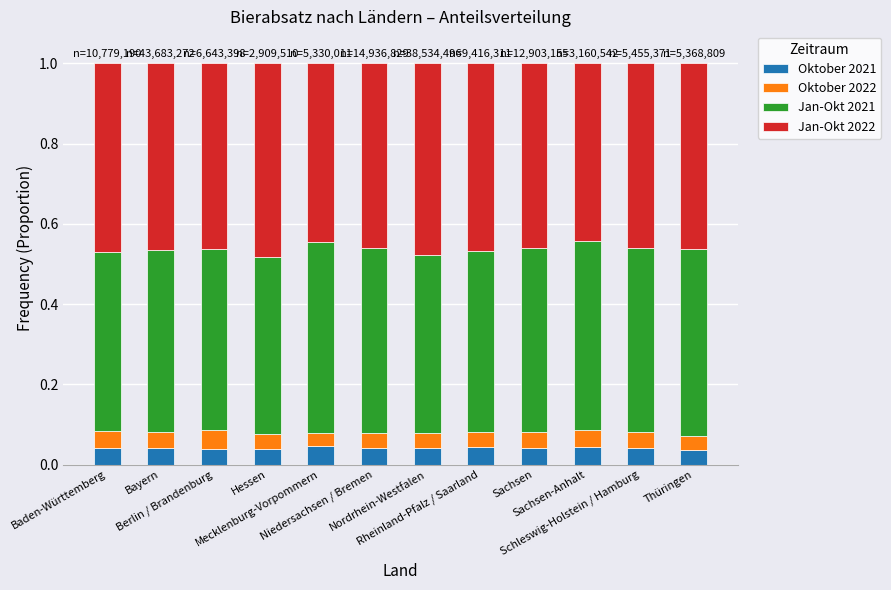

Are the bars horizontal?

No